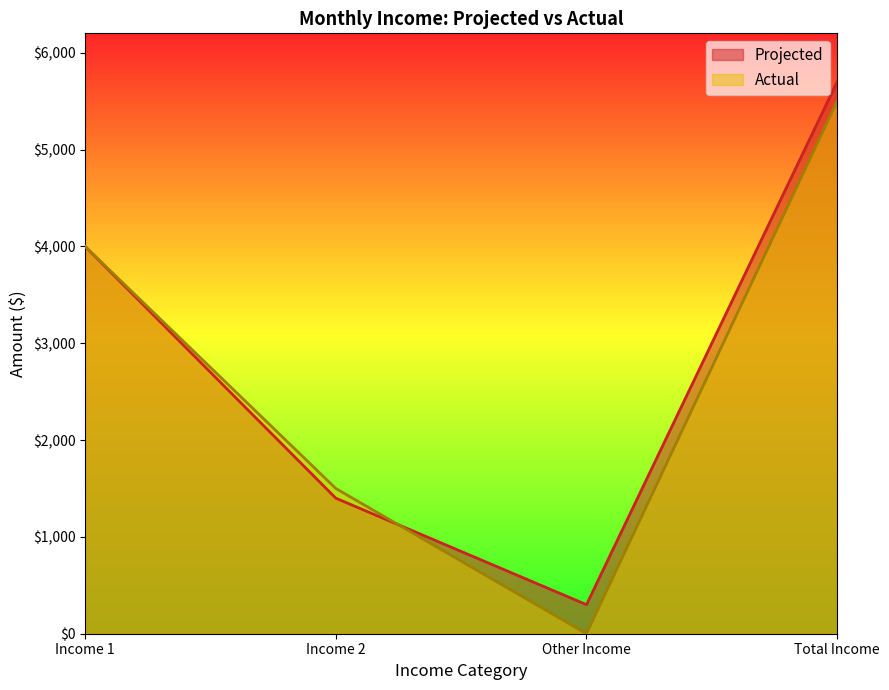

True or false: Actual and Projected intersect in this chart.

True